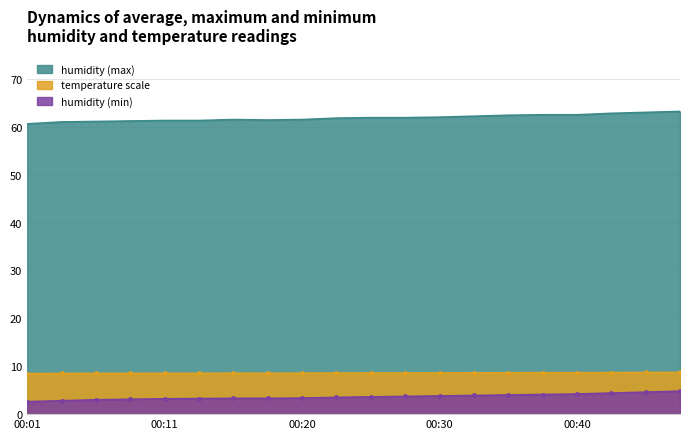

Between 00:11 and 00:23, which series saw the biggest shift?

humidity